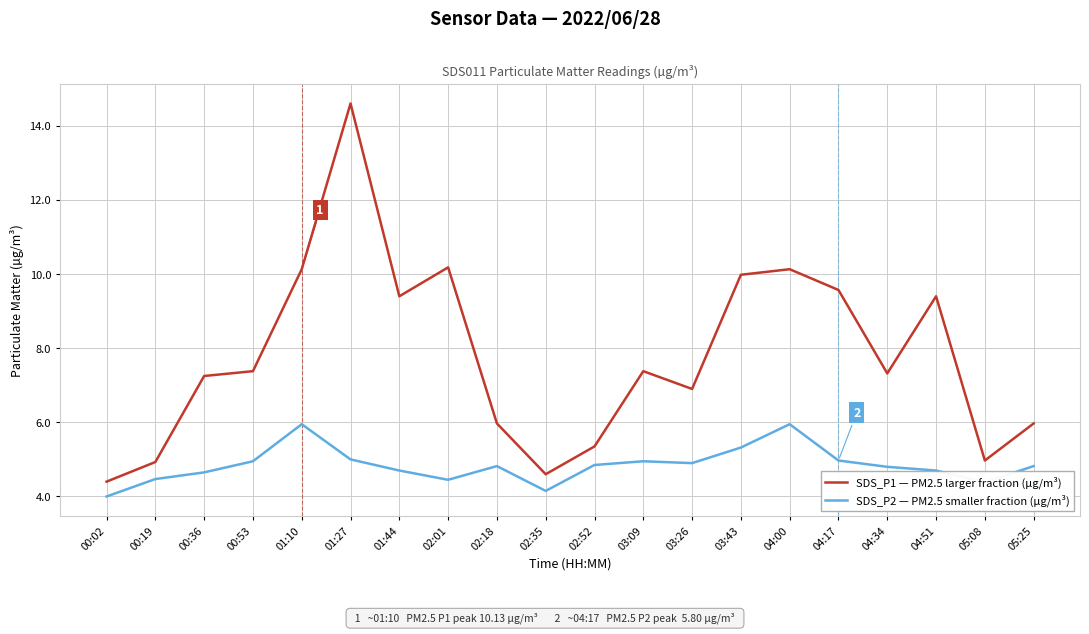

Which series has the largest total across all categories?

SDS_P1 — PM2.5 larger fraction (µg/m³)